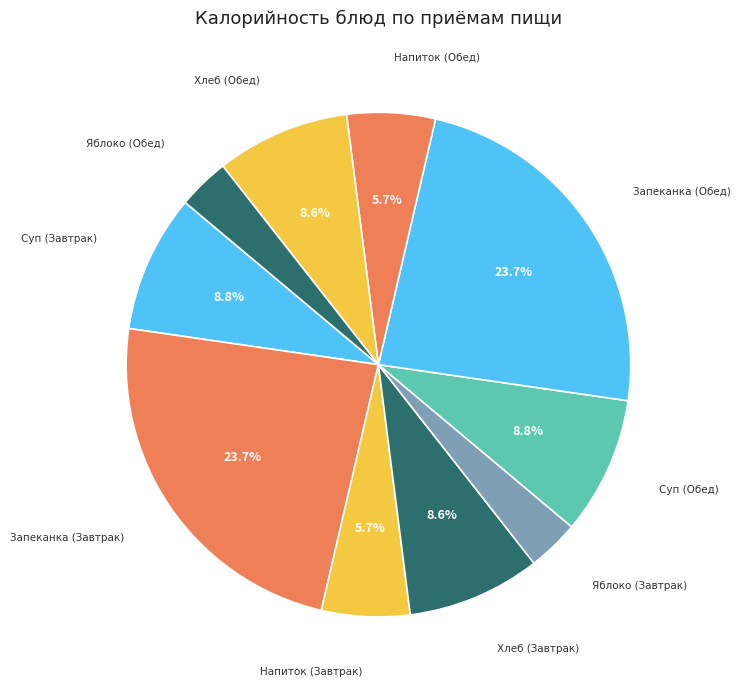

How many slices are in this pie chart?

10